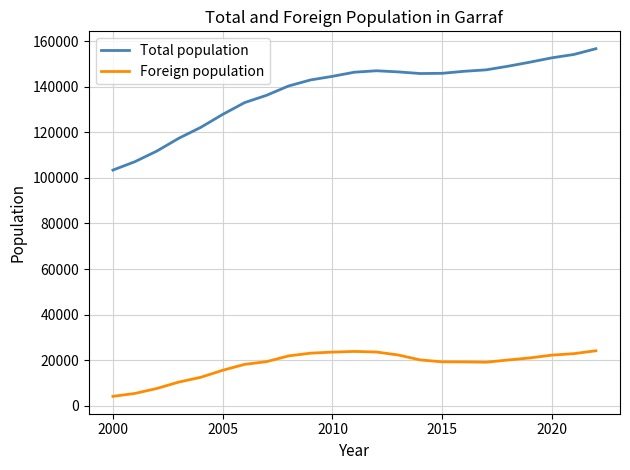

What is the minimum value shown in the chart?

4053